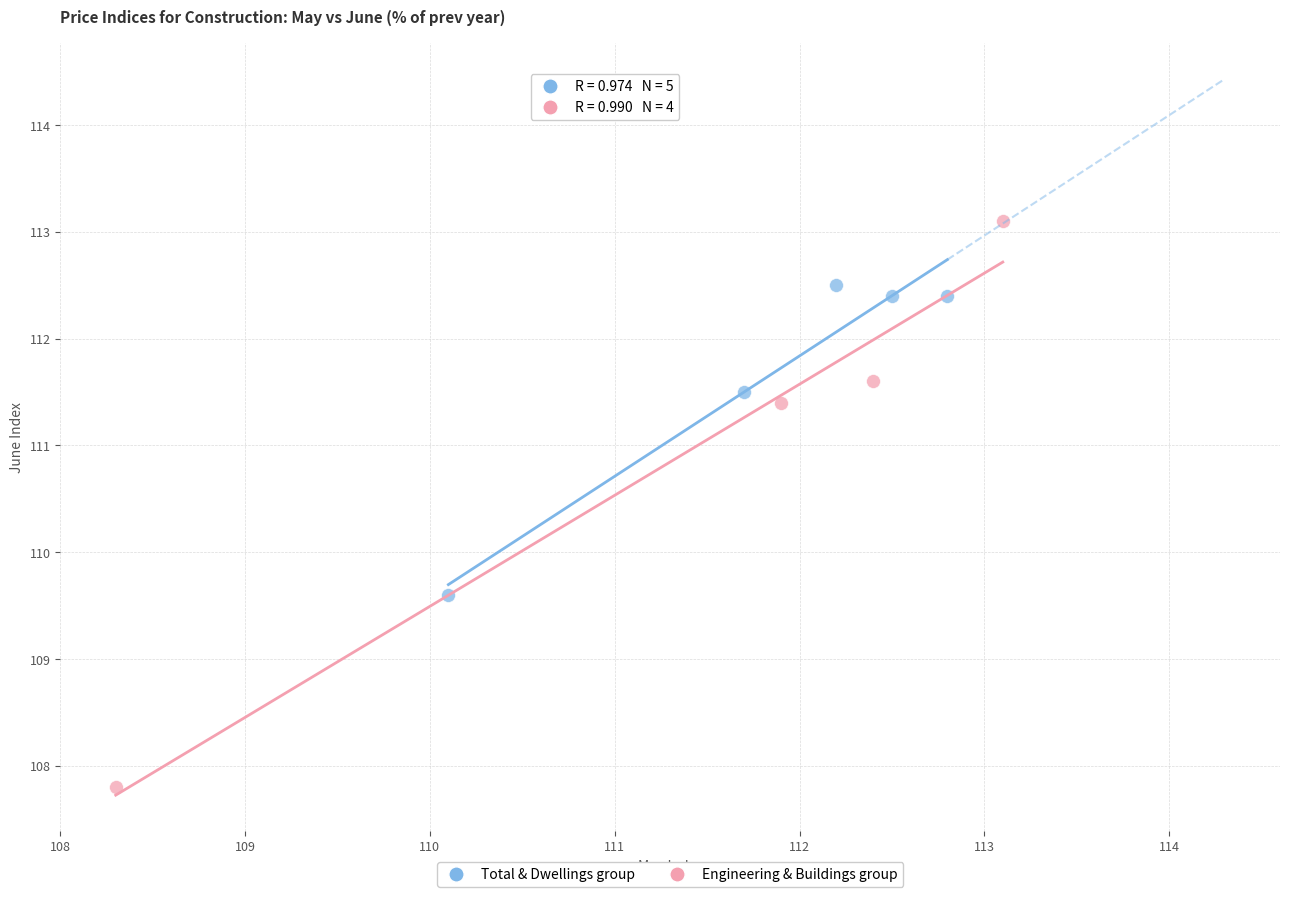

What are all the series names shown in the legend?

Total & Dwellings group, Engineering & Buildings group